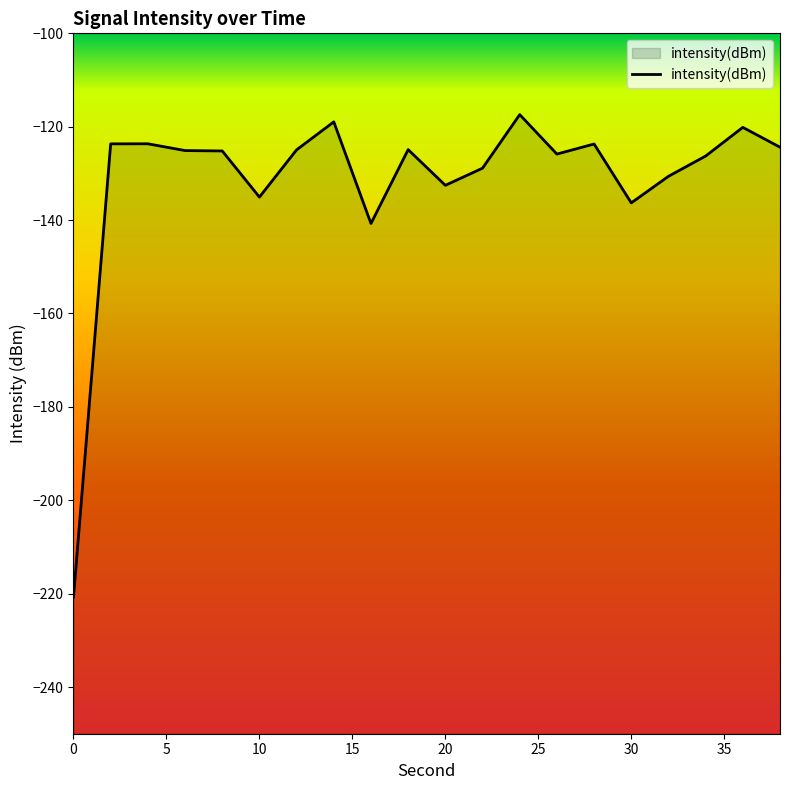

What is the average value?

-131.5